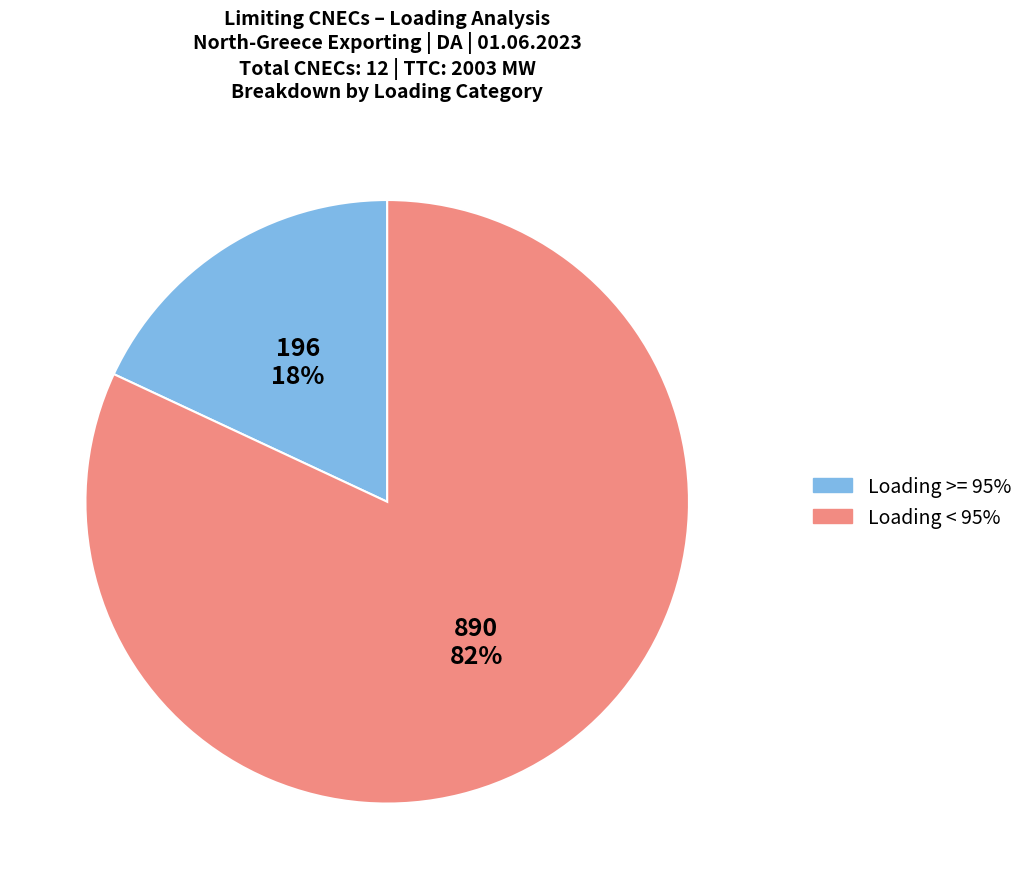

Does any single category account for the majority?

Yes